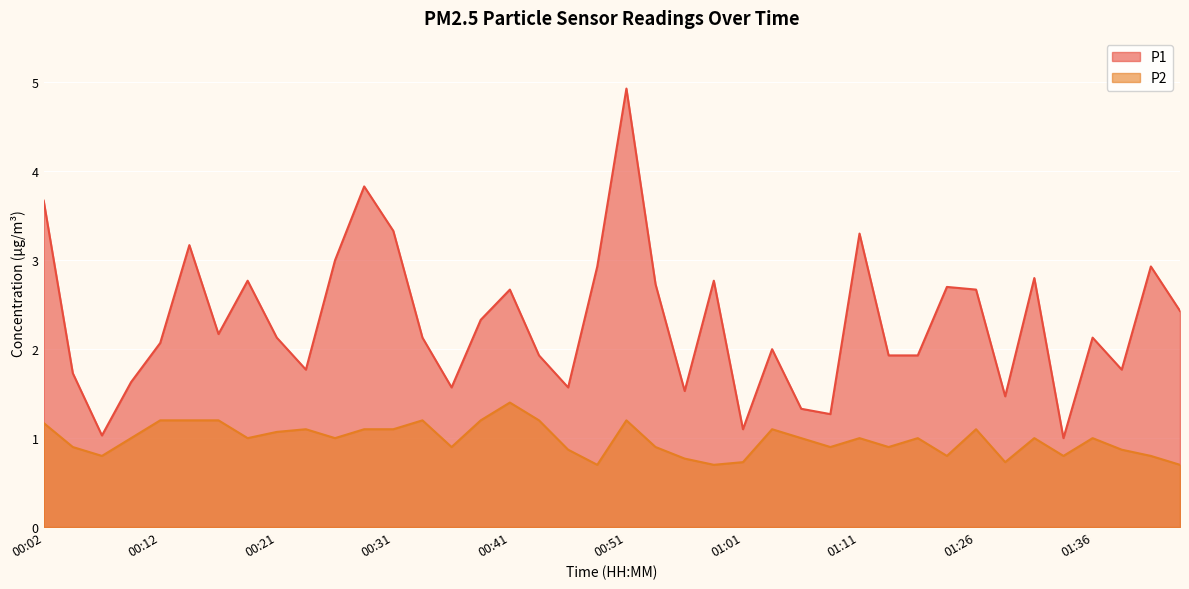

Is the value of P2 at 00:39 greater than the value of P1 at 00:36?

No